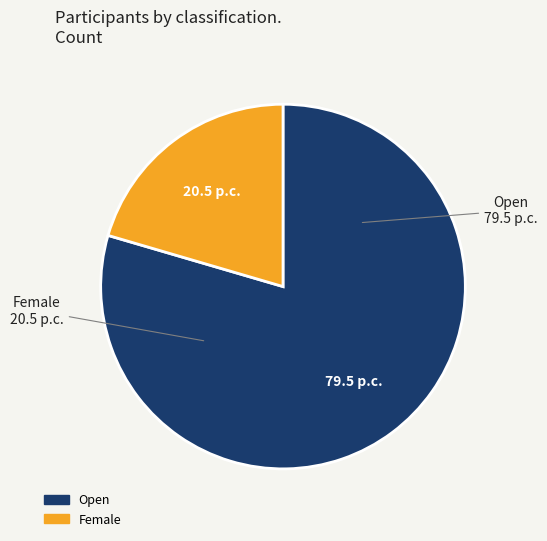

Which category has the biggest portion of the pie?

Open